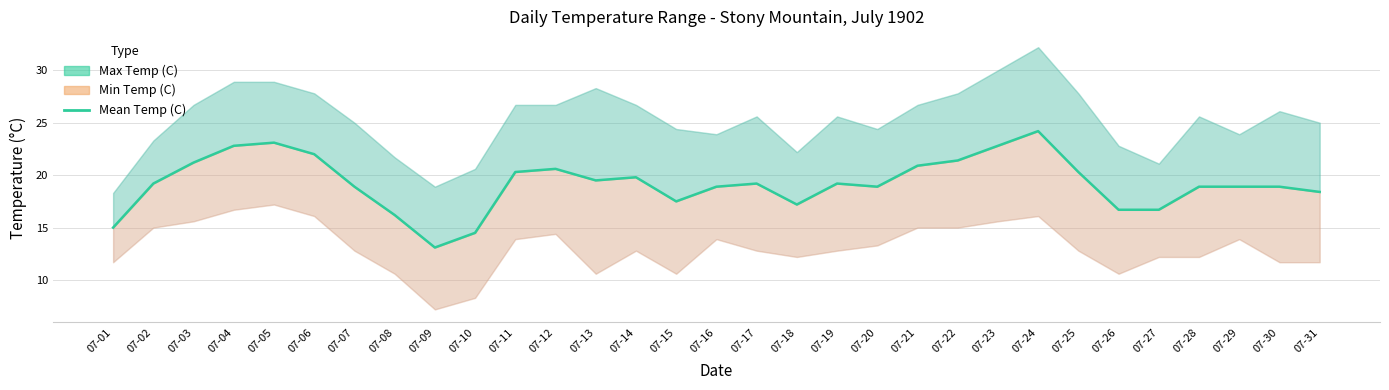

How many interior local peaks (higher than both neighbors) does the data have?

6